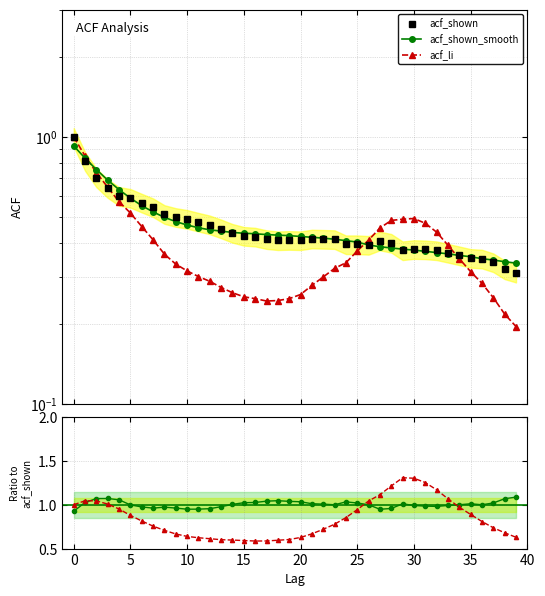

What is the maximum value shown in the chart?

1.3